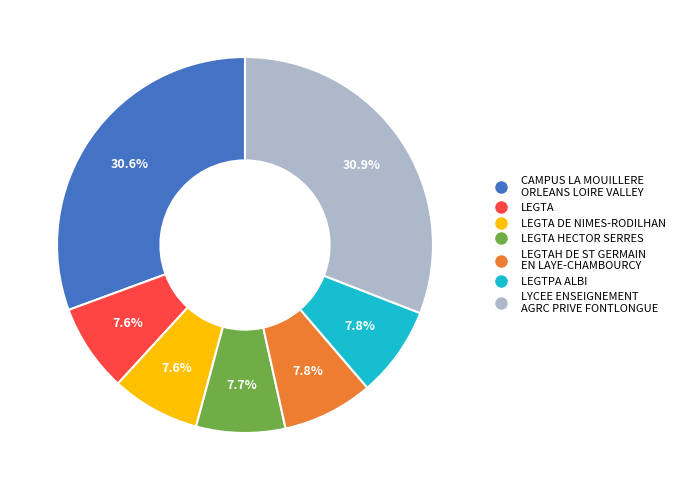

Is there a majority slice in this chart?

No